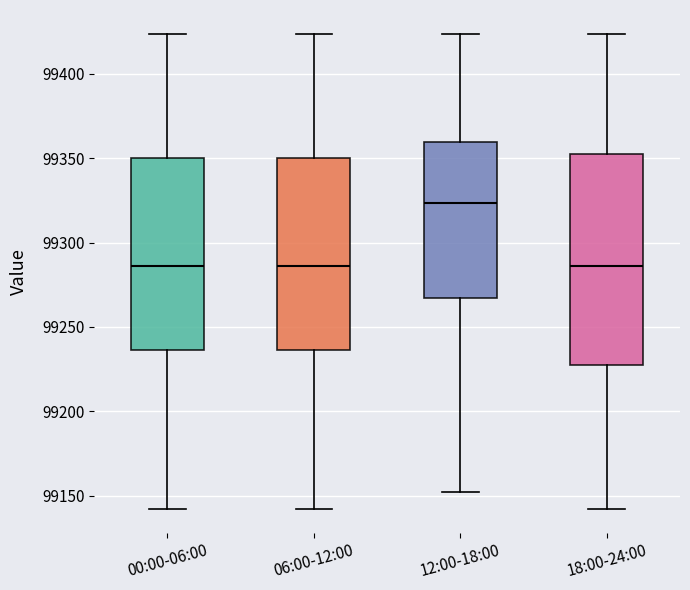

Which box is the tallest, from its lower edge to its upper edge?

18:00-24:00